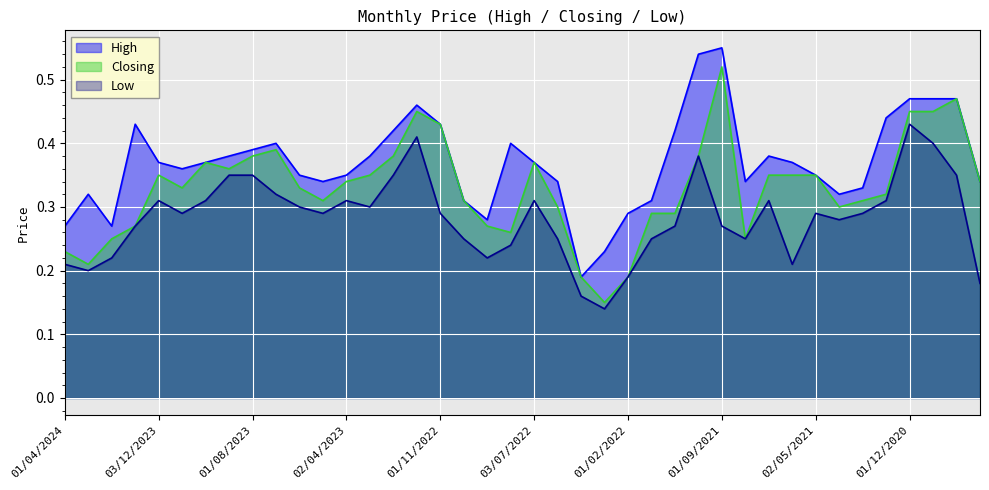

How many data points does each series have?

40